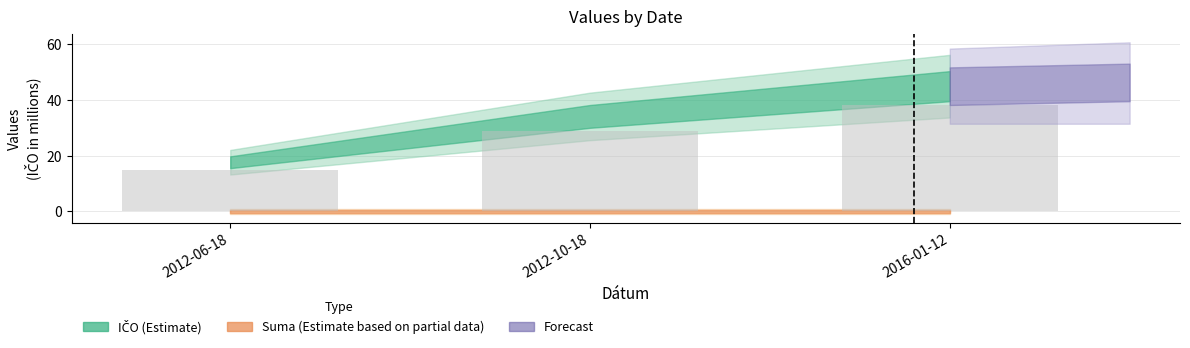

What is the sum of all values?

82.3